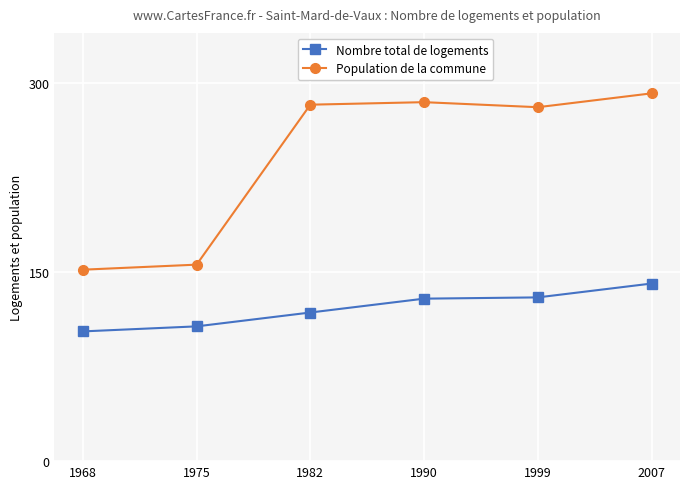

What is the value of the Nombre total de logements point at the 6th from the left?

141